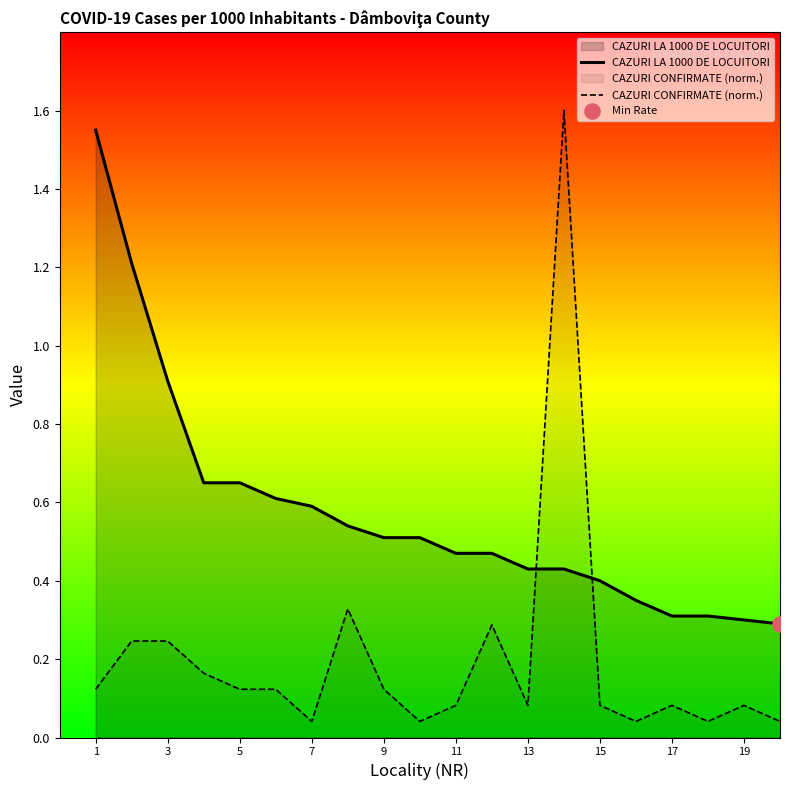

Is the value of CAZURI CONFIRMATE (norm.) at 13 greater than the value of CAZURI LA 1000 DE LOCUITORI at 13?

No